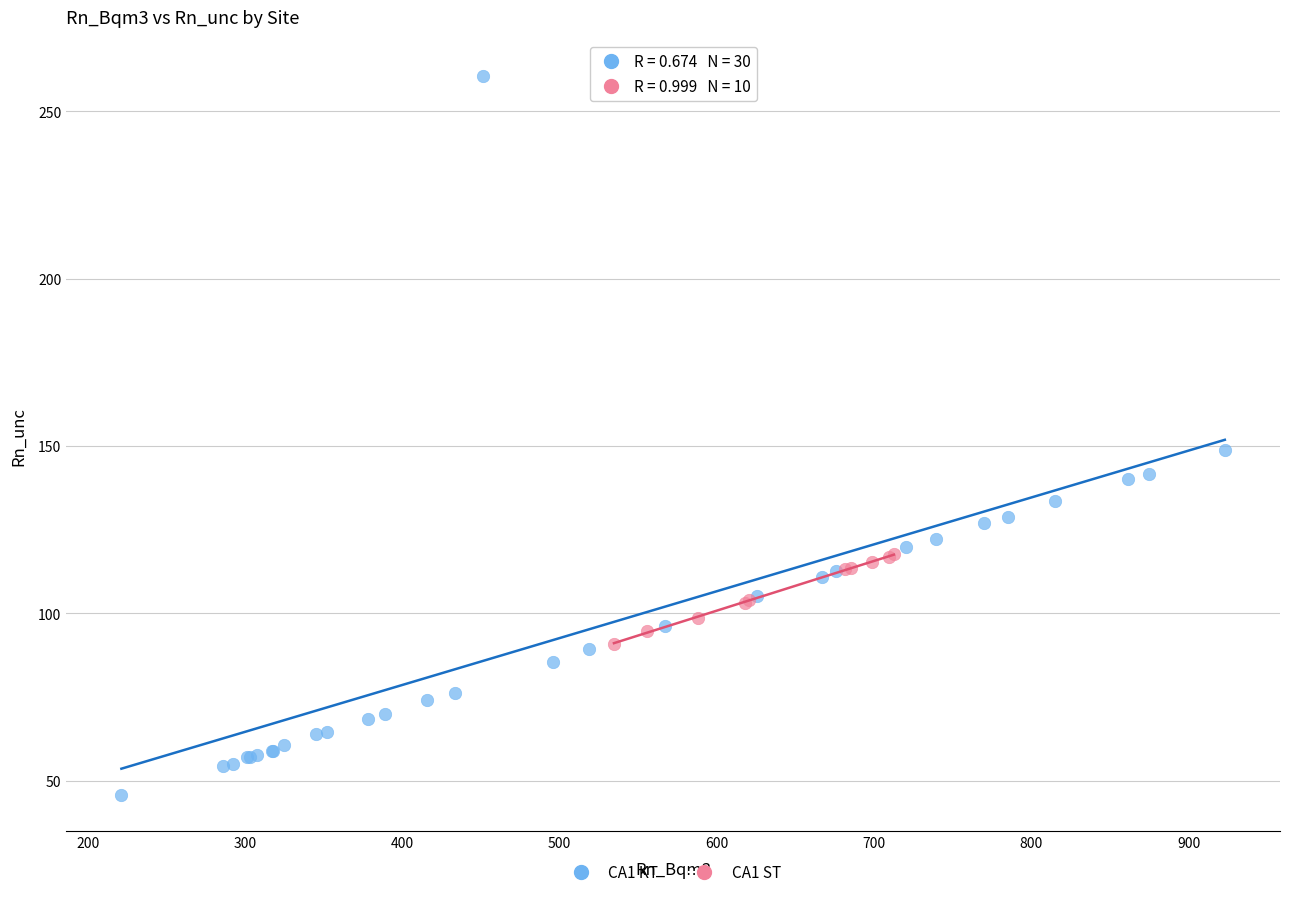

Which series contains the lowest Y value?

CA1 KT